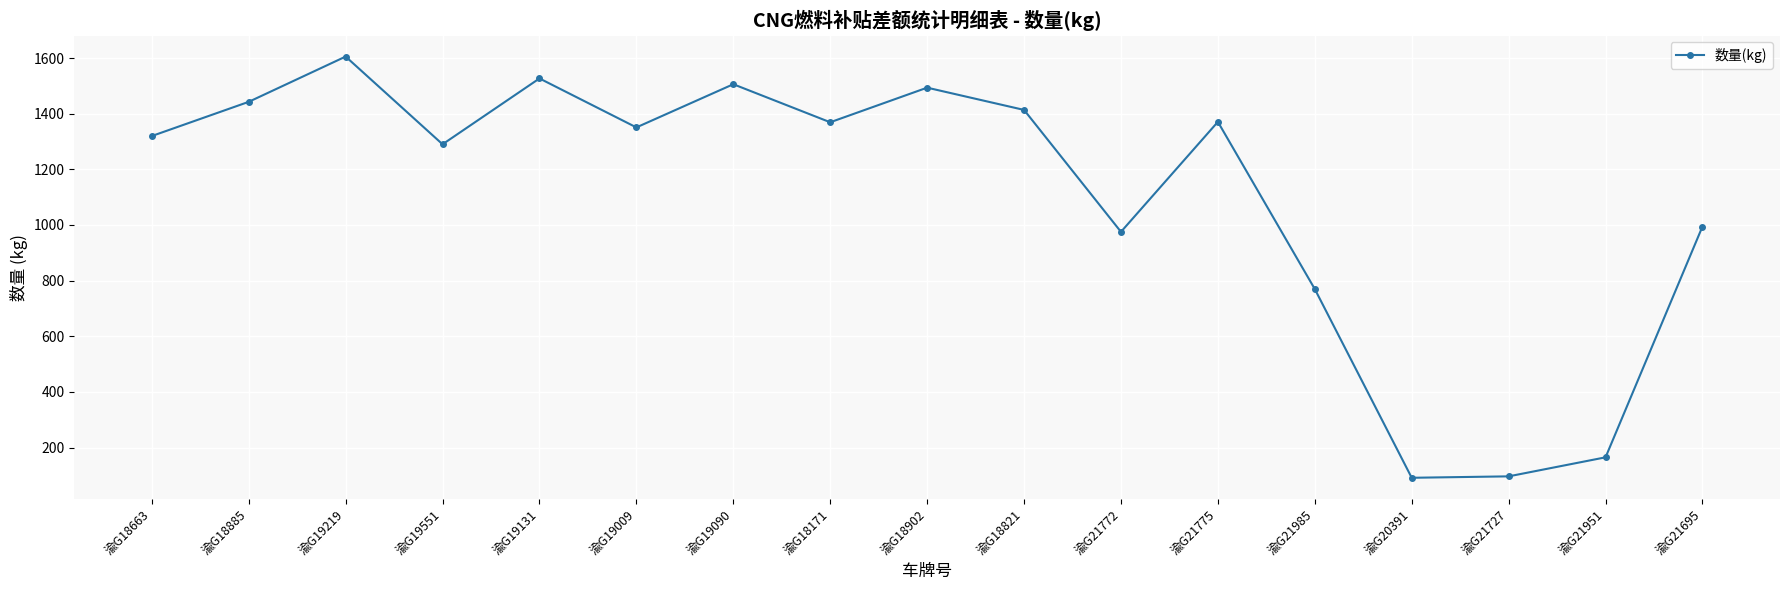

How many series are shown in this chart?

1